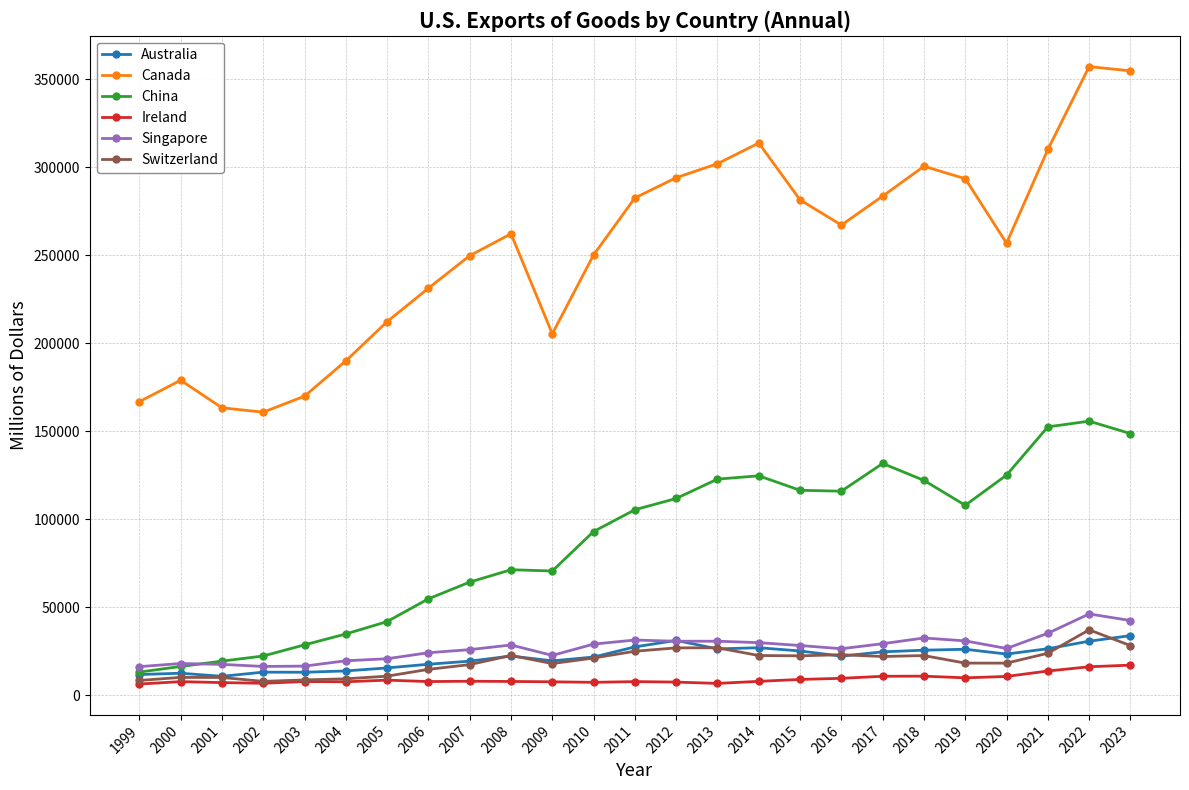

True or false: China has more than 0 interior local peaks.

True